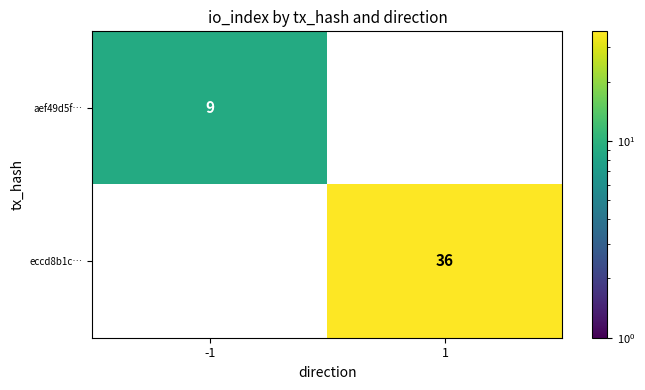

What is the maximum value shown in the chart?

36